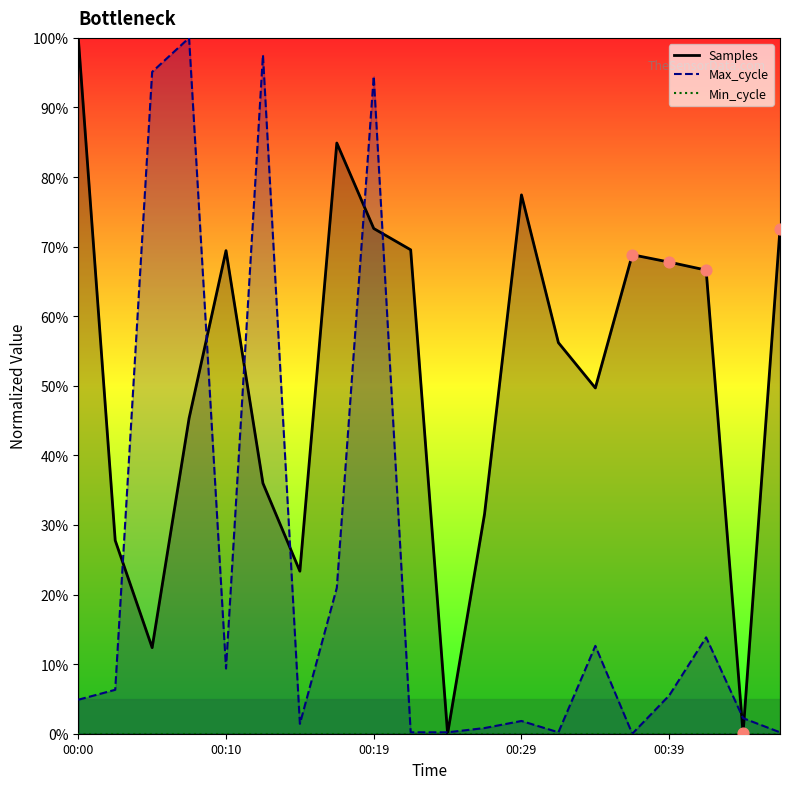

At how many categories does at least one series exceed 0?

20